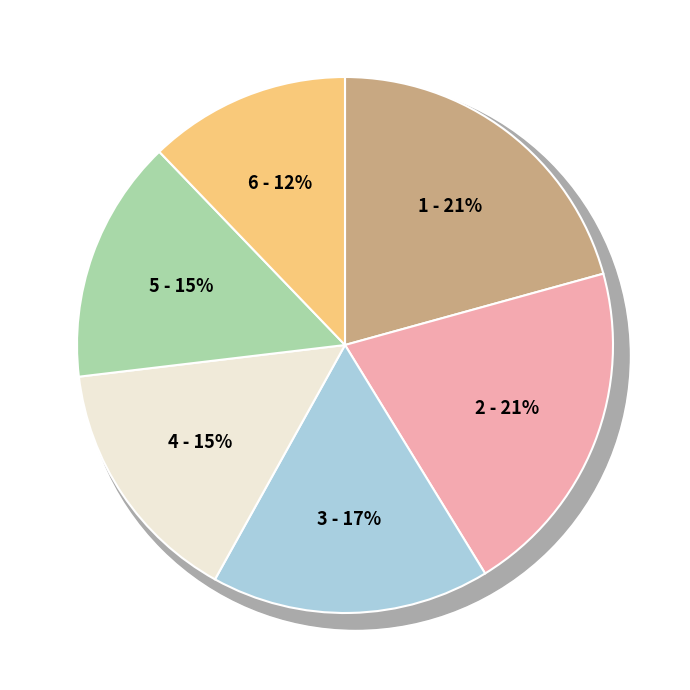

Is there a majority slice in this chart?

No